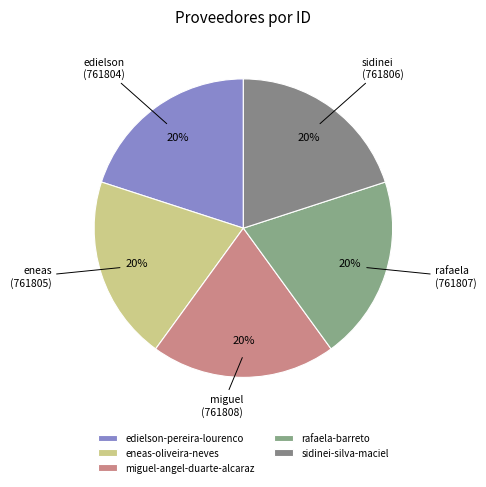

How many slices are in this pie chart?

5